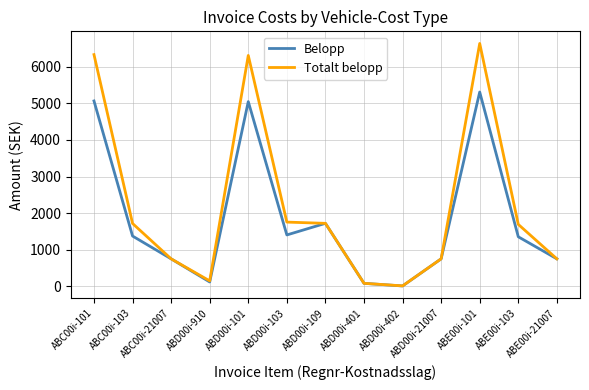

What is the total value across all series at ABD00i-401?

164.0